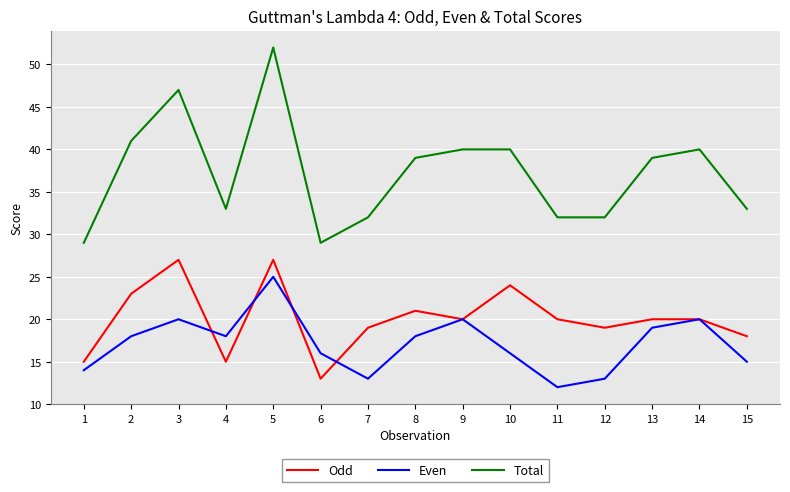

What is the approximate value of Total at 10?

40